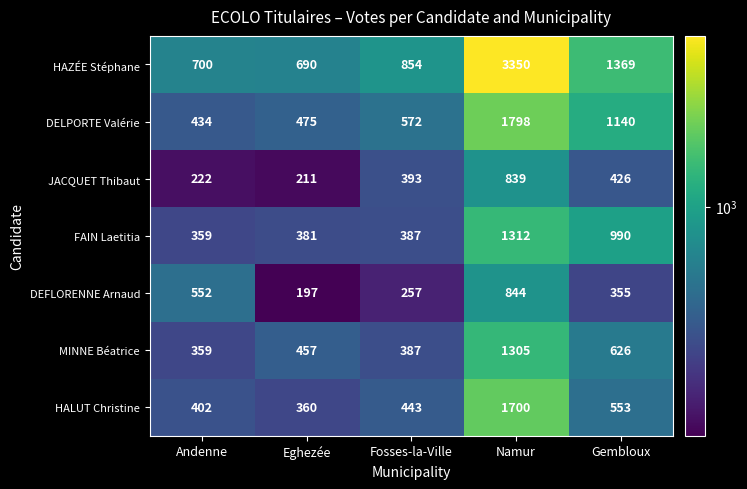

What is the difference between the highest and lowest values at Namur?

2511